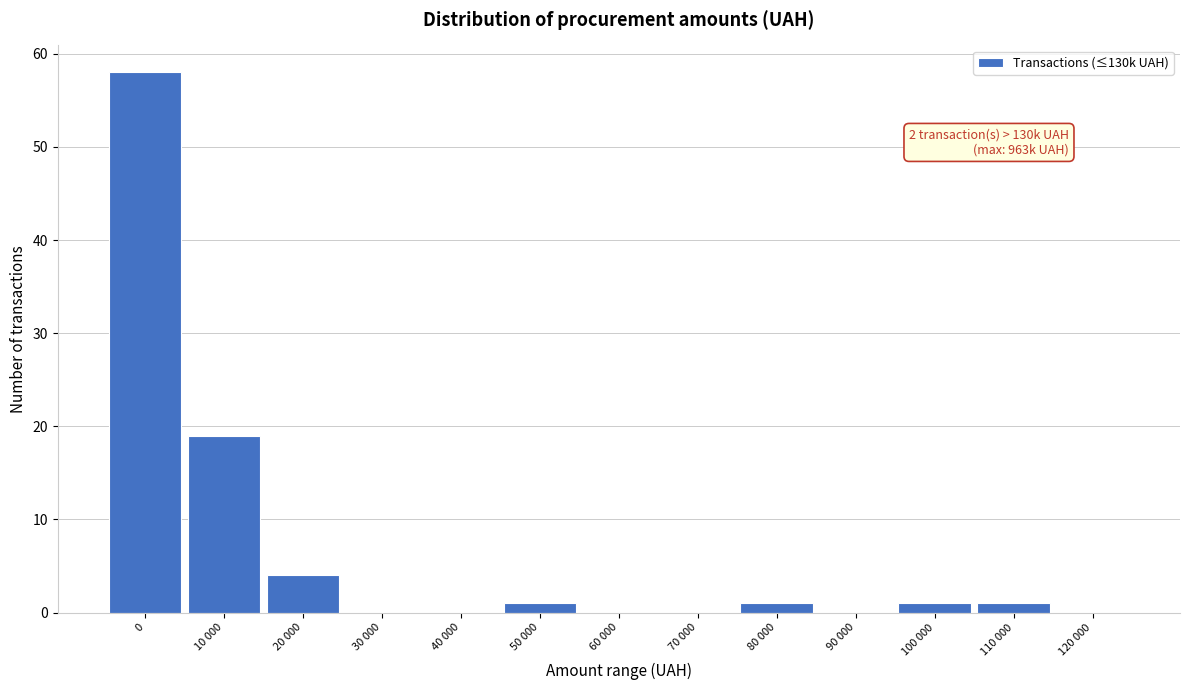

Reading right to left, transcribe all the data shown in this chart.

120 000=0	110 000=1	100 000=1	90 000=0	80 000=1	70 000=0	60 000=0	50 000=1	40 000=0	30 000=0	20 000=4	10 000=19	0=58